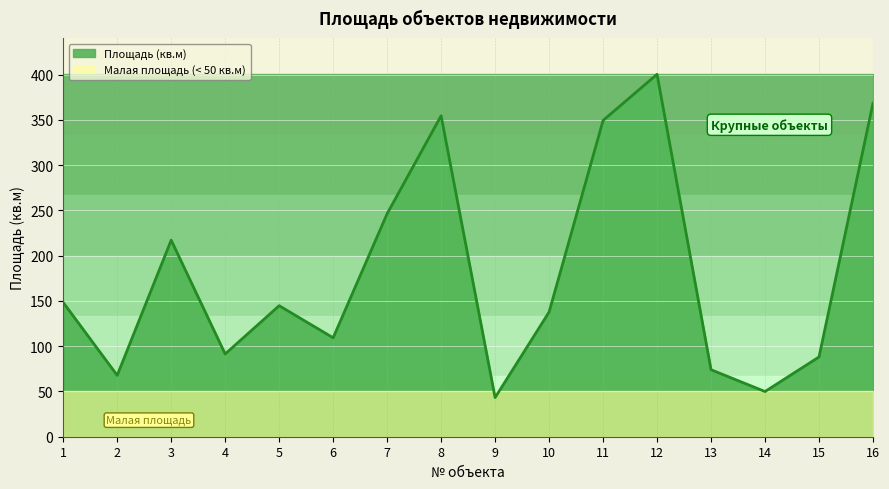

Reading left to right, transcribe all the data shown in this chart.

1=148.3	2=67.8	3=217.1	4=91.4	5=144.7	6=109.3	7=246.3	8=354.5	9=43.2	10=137.7	11=349.3	12=400.3	13=74.0	14=49.9	15=88.1	16=368.4